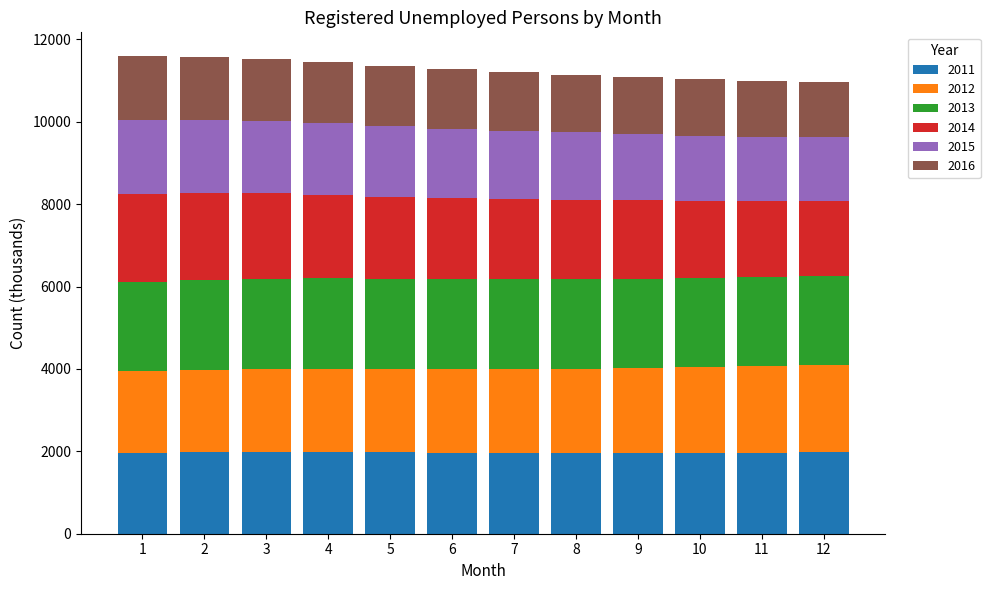

What is the total value across all series at 10?

11030.4